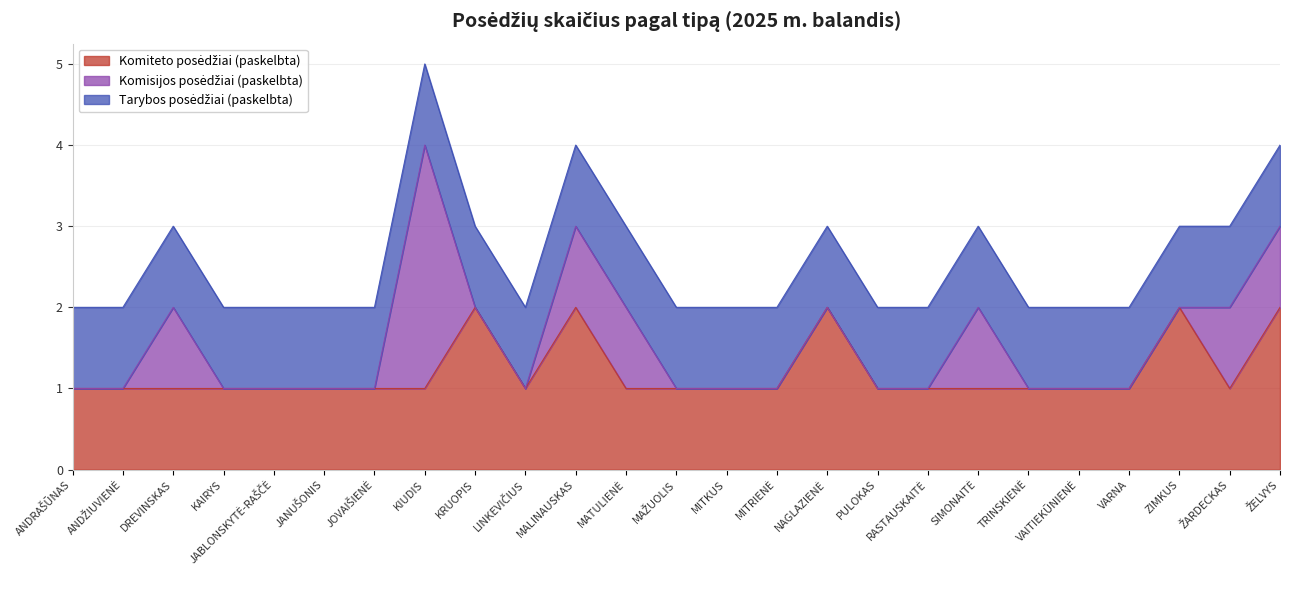

What is the maximum value for Komiteto posėdžiai (paskelbta)?

2